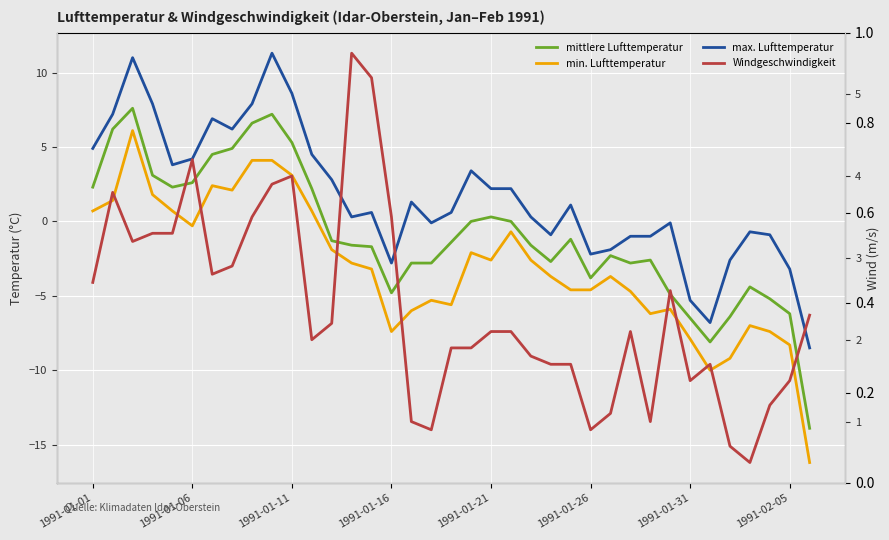

Is the value of min. Lufttemperatur at 19 greater than the value of mittlere Lufttemperatur at 34?

Yes